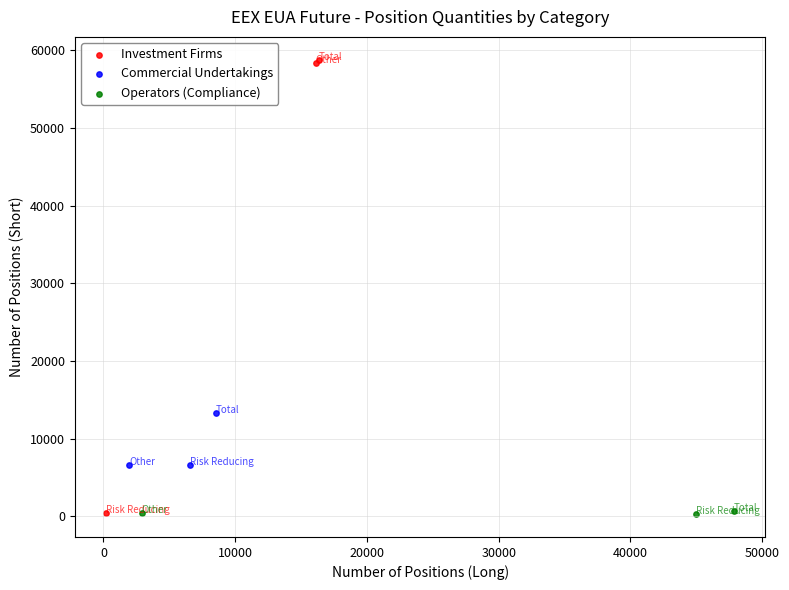

Which series has the widest spread of Y values?

Investment Firms